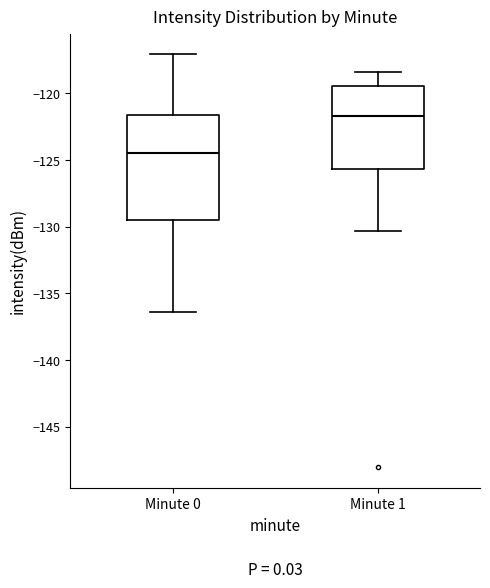

Where does the median line of the box for Minute 1 sit on the y-axis? The values are not printed on the chart, so give them approximately, as read against the axis.

-121.5